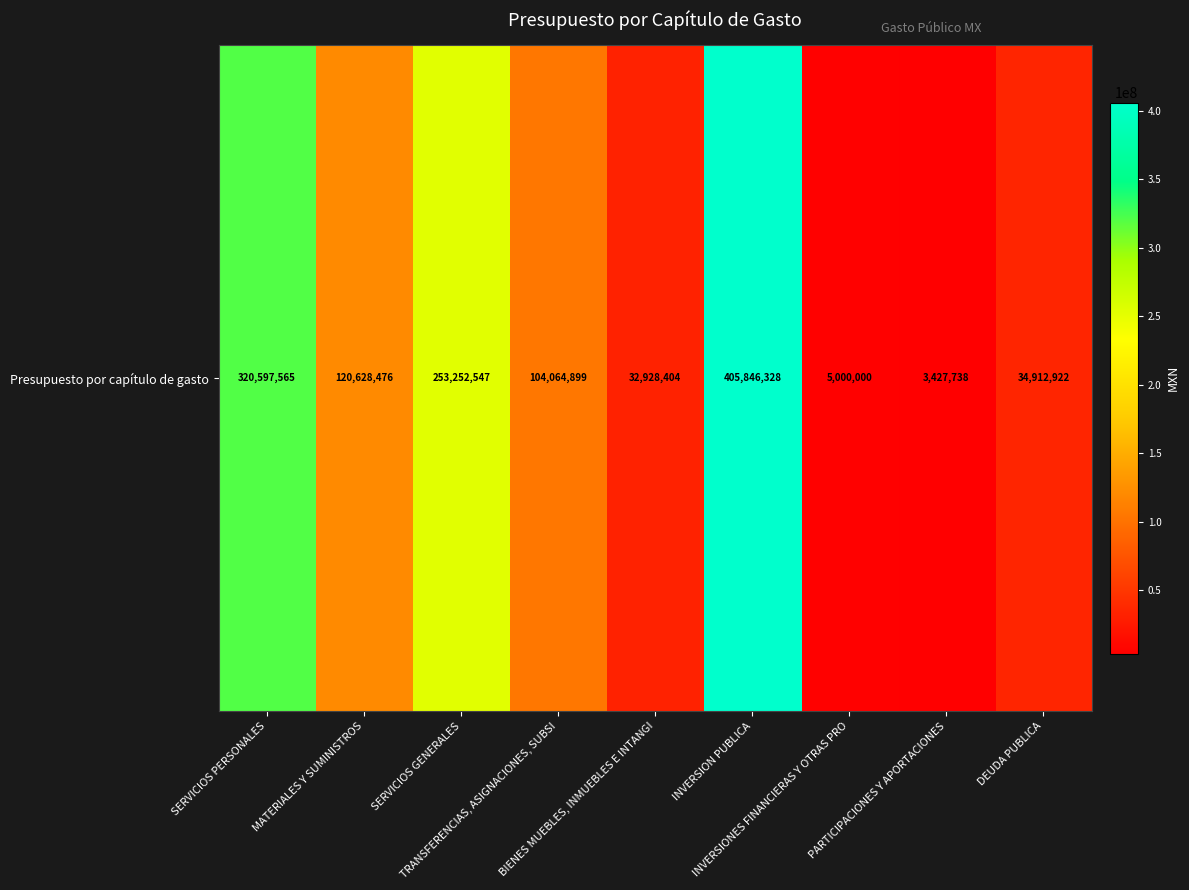

Reading left to right, extract all data points from this chart.

320597564.9	120628476.5	253252547.0	104064899.2	32928403.8	405846328.3	5000000.0	3427737.5	34912922.2